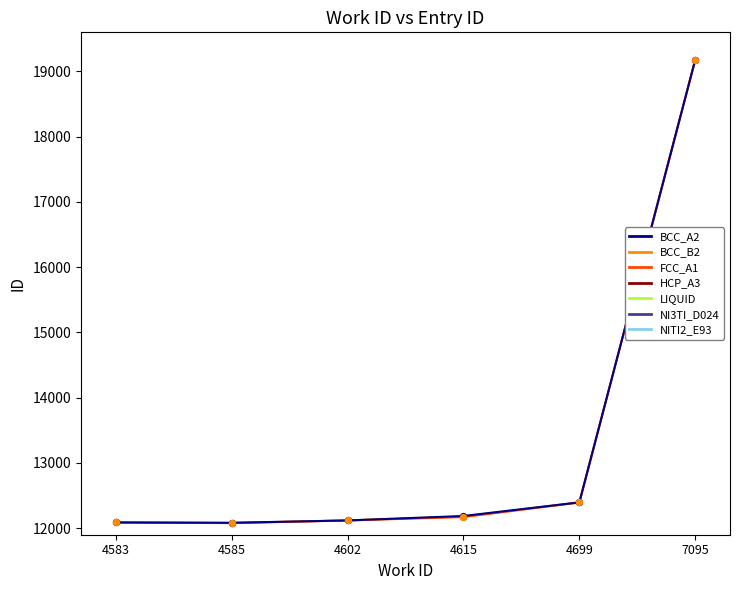

Which series has the largest Y range (max minus min)?

LIQUID